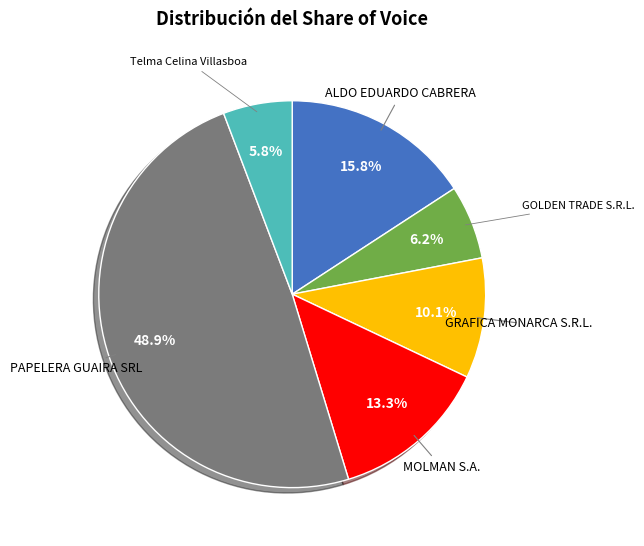

To the nearest percent, what is the average slice percentage?

17%